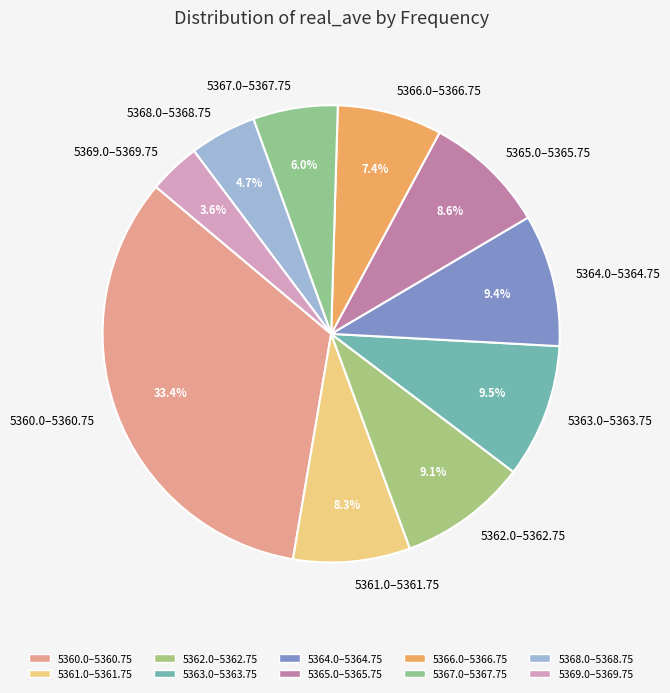

Between 5369.0–5369.75 and 5362.0–5362.75, which is larger?

5362.0–5362.75